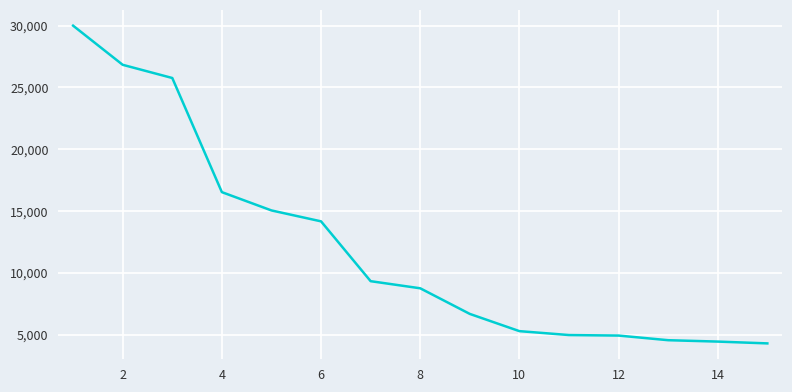

What is the greatest value displayed?

30000.0